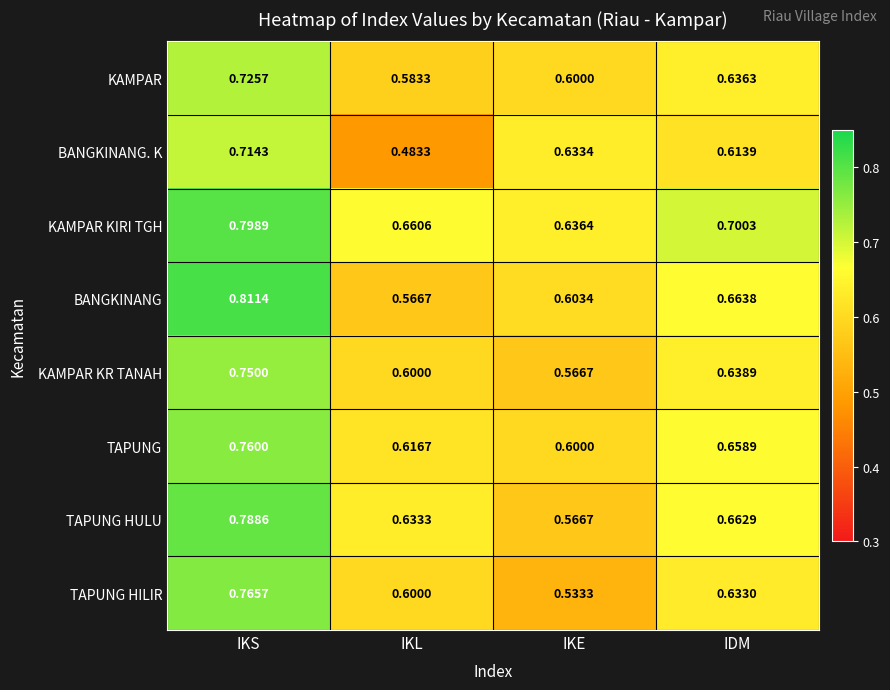

Rank the series by their maximum value, from highest to lowest.

BANGKINANG, KAMPAR KIRI TGH, TAPUNG HULU, TAPUNG HILIR, TAPUNG, KAMPAR KR TANAH, KAMPAR, BANGKINANG. K